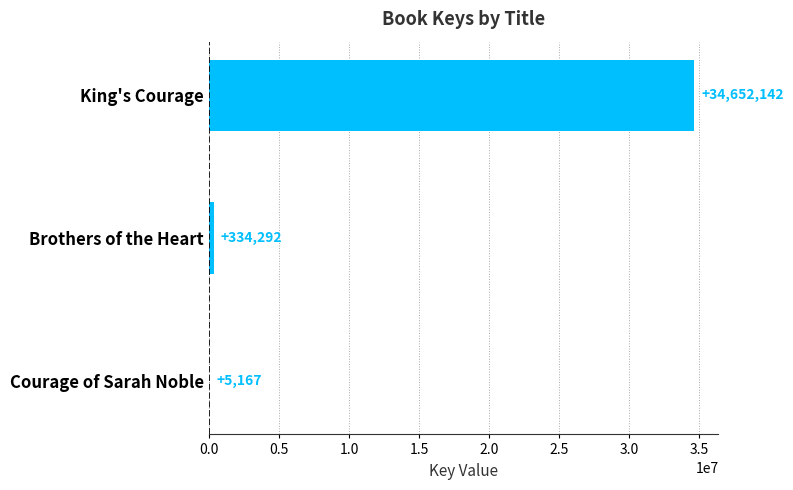

What is the greatest value displayed?

34652142